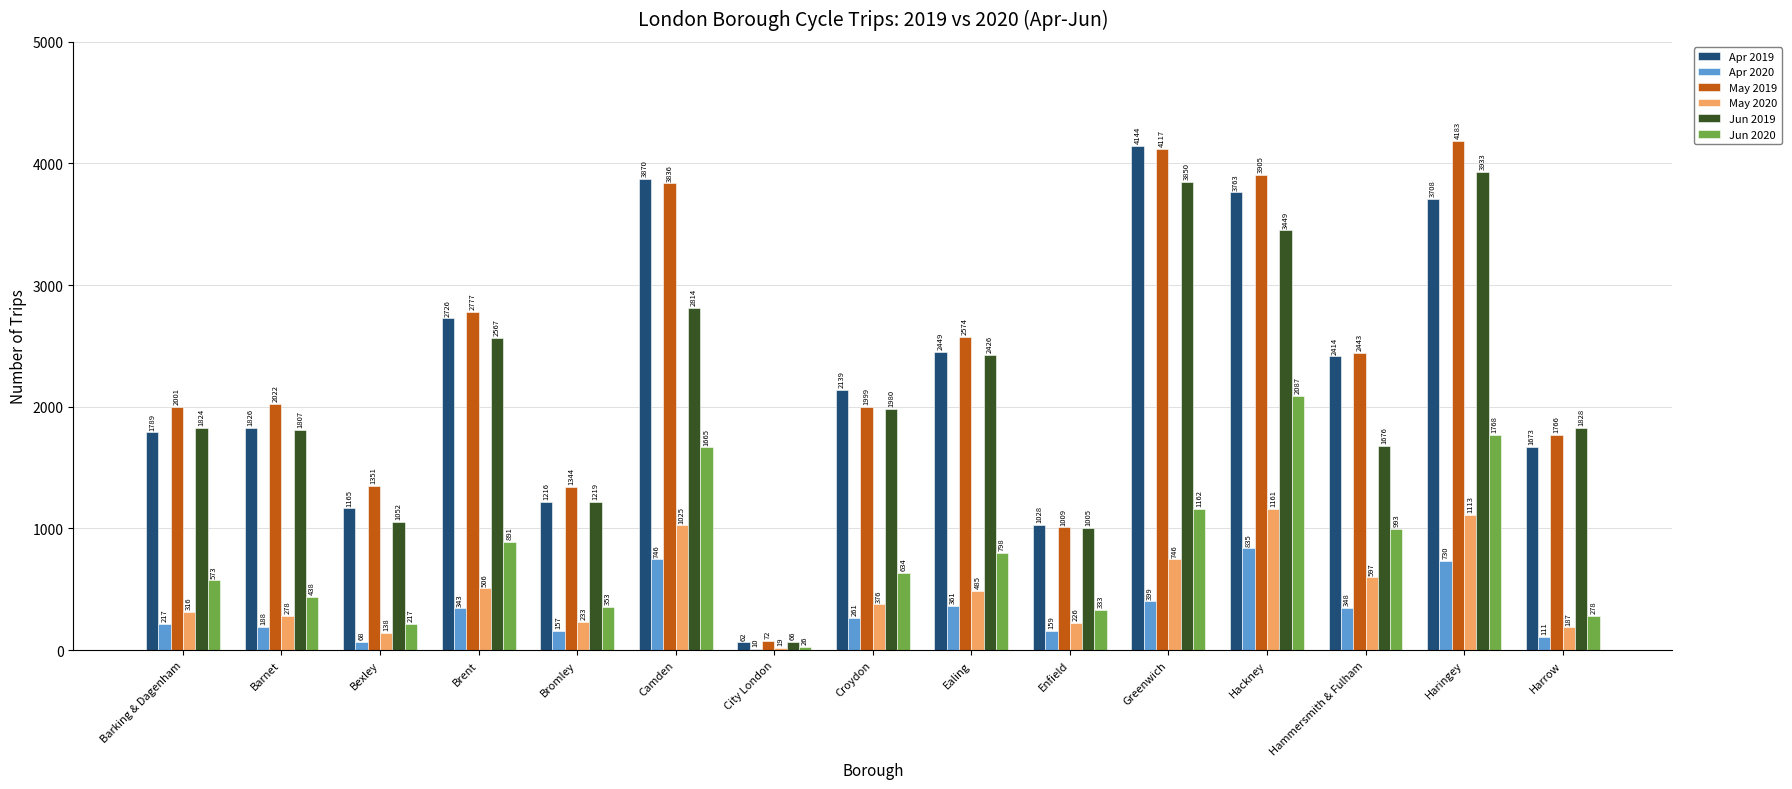

At which category does the chart reach its peak across all series?

Haringey